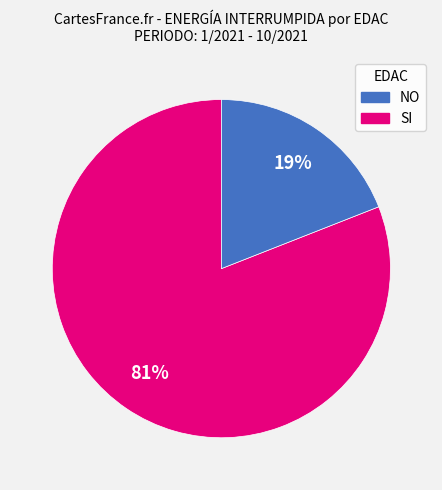

To the nearest percent, what percentage of the pie is SI?

19%